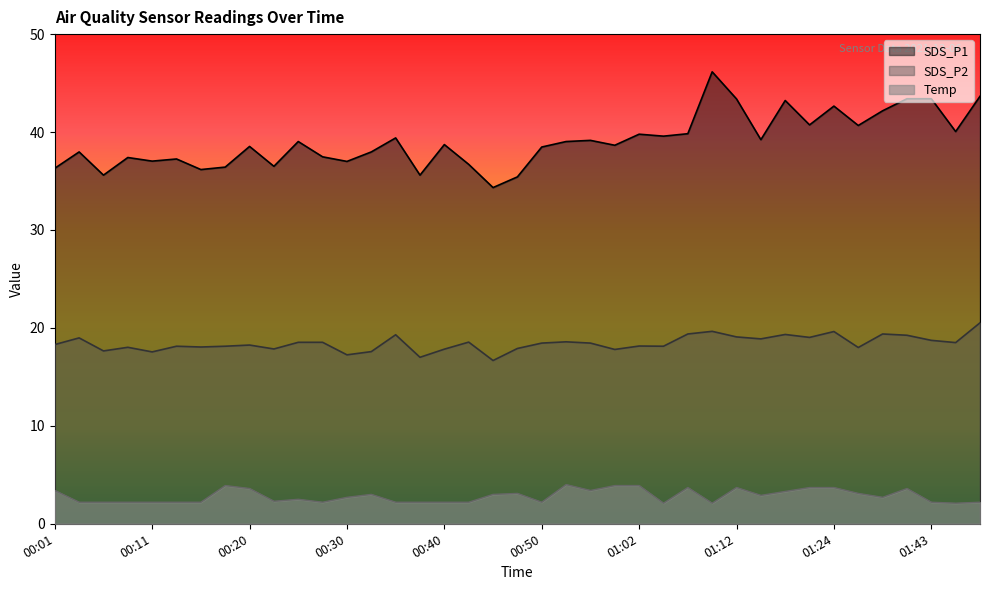

True or false: SDS_P1 and SDS_P2 intersect in this chart.

False